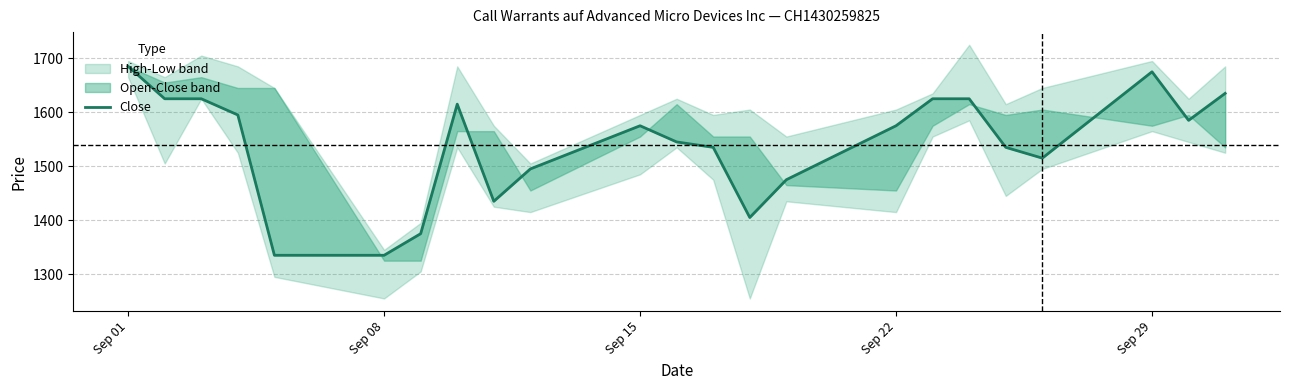

How many interior local valleys (lower than both neighbors) does the data have?

4